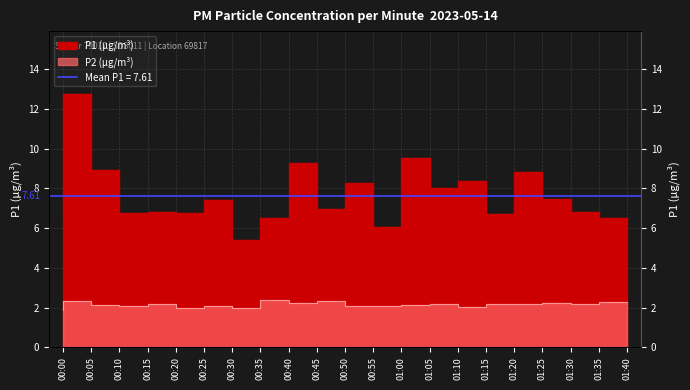

How many series are shown in this chart?

2